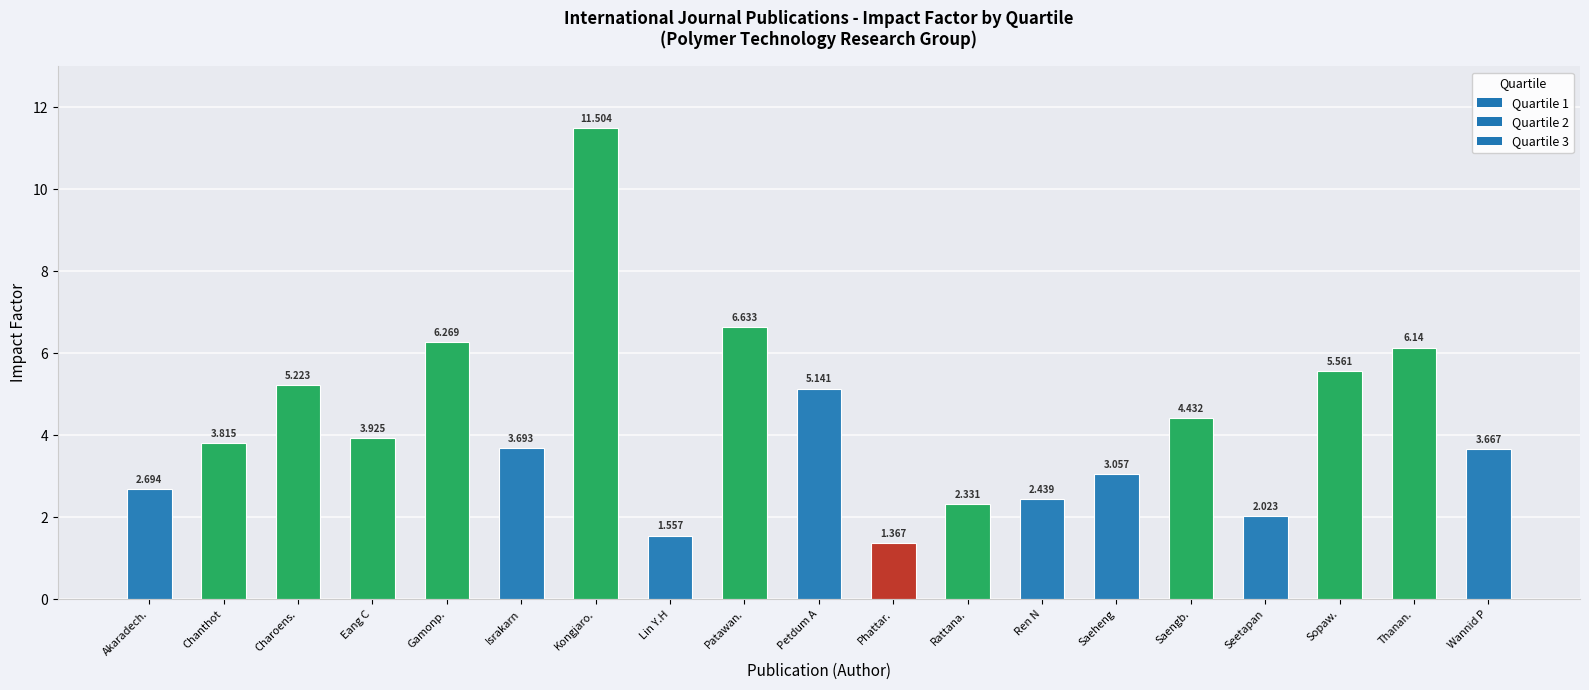

Between Akaradech. and Saengb., which is larger?

Saengb.